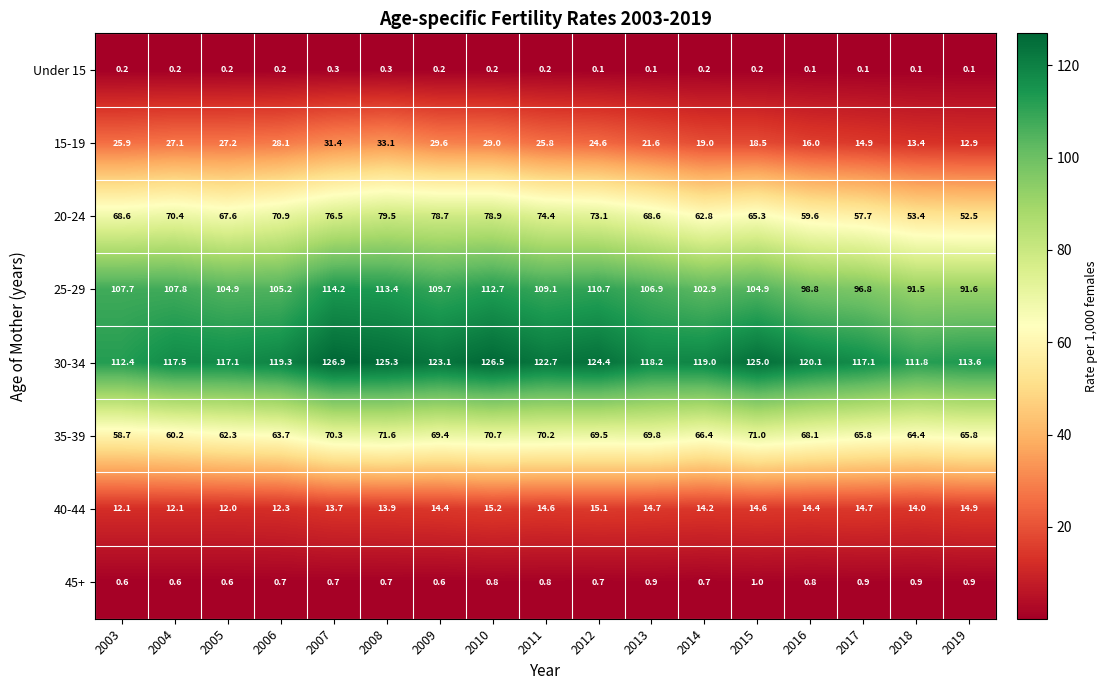

Which series has the widest spread of values?

20-24